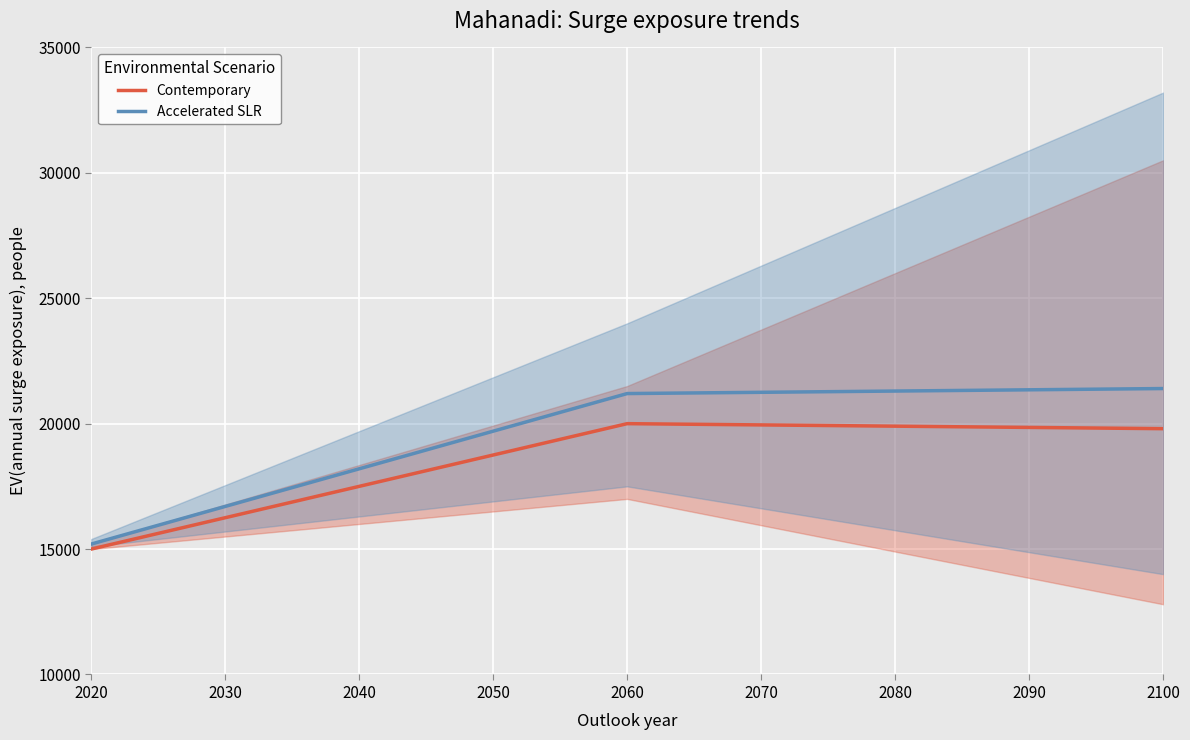

True or false: Accelerated SLR has more than 2 points higher than both neighbors.

False